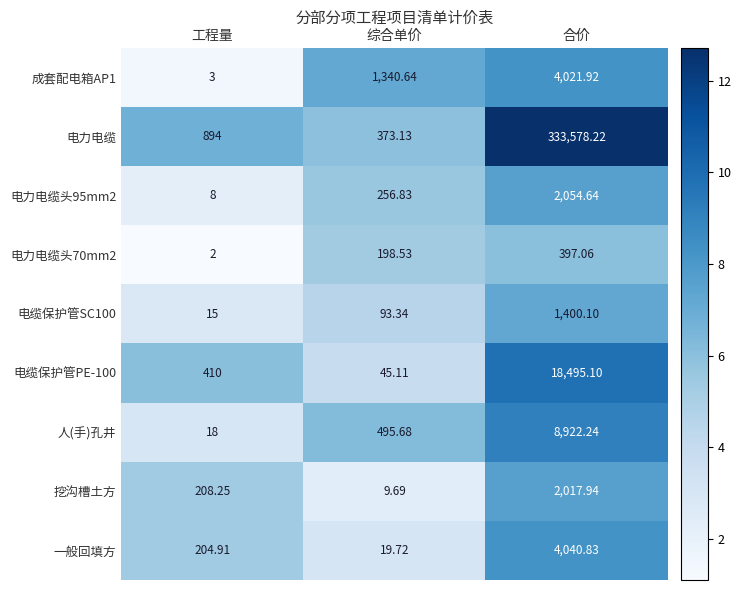

Between 工程量 and 合价, which series saw the biggest shift?

电力电缆